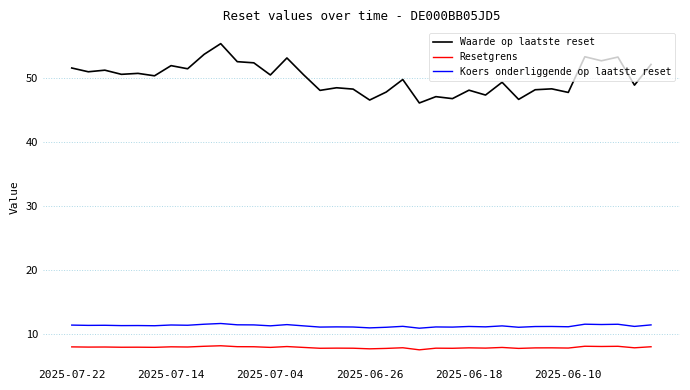

What is the difference between the maximum and minimum values in the Waarde op laatste reset series?

9.3